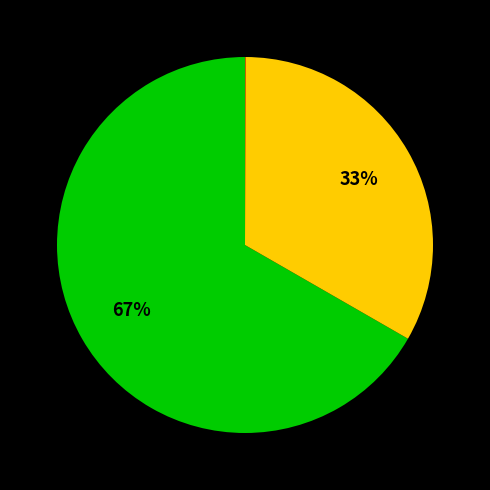

Is there any slice that represents more than half of the pie?

Yes